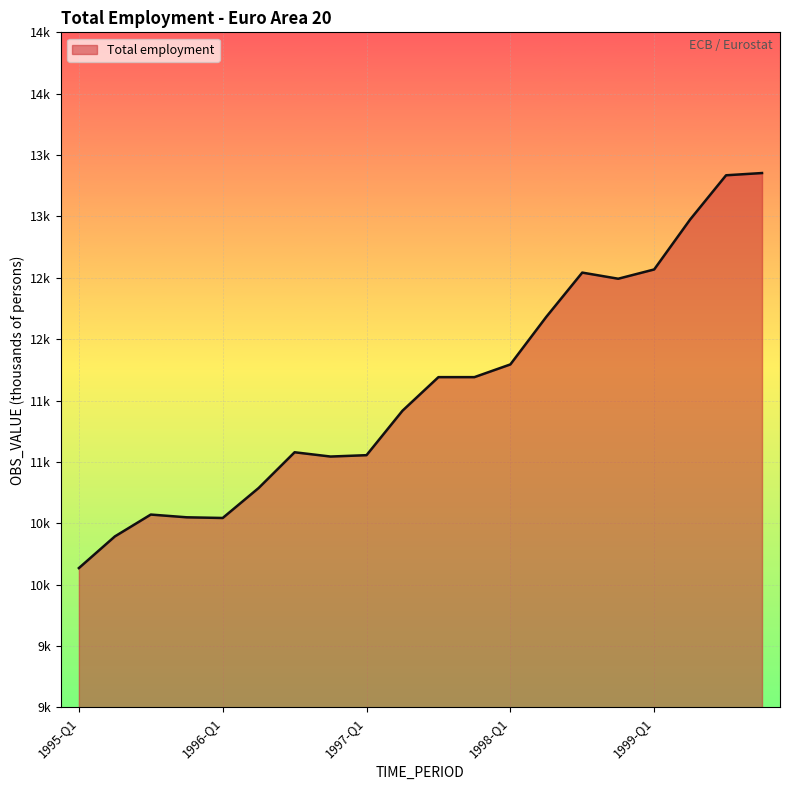

List the labels in order of value, largest first.

1999-Q4, 1999-Q3, 1999-Q2, 1999-Q1, 1998-Q3, 1998-Q4, 1998-Q2, 1998-Q1, 1997-Q3, 1997-Q4, 1997-Q2, 1996-Q3, 1997-Q1, 1996-Q4, 1996-Q2, 1995-Q3, 1995-Q4, 1996-Q1, 1995-Q2, 1995-Q1